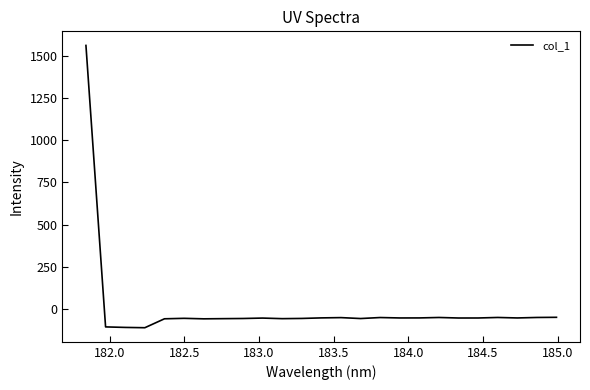

What is the minimum value shown in the chart?

-110.9